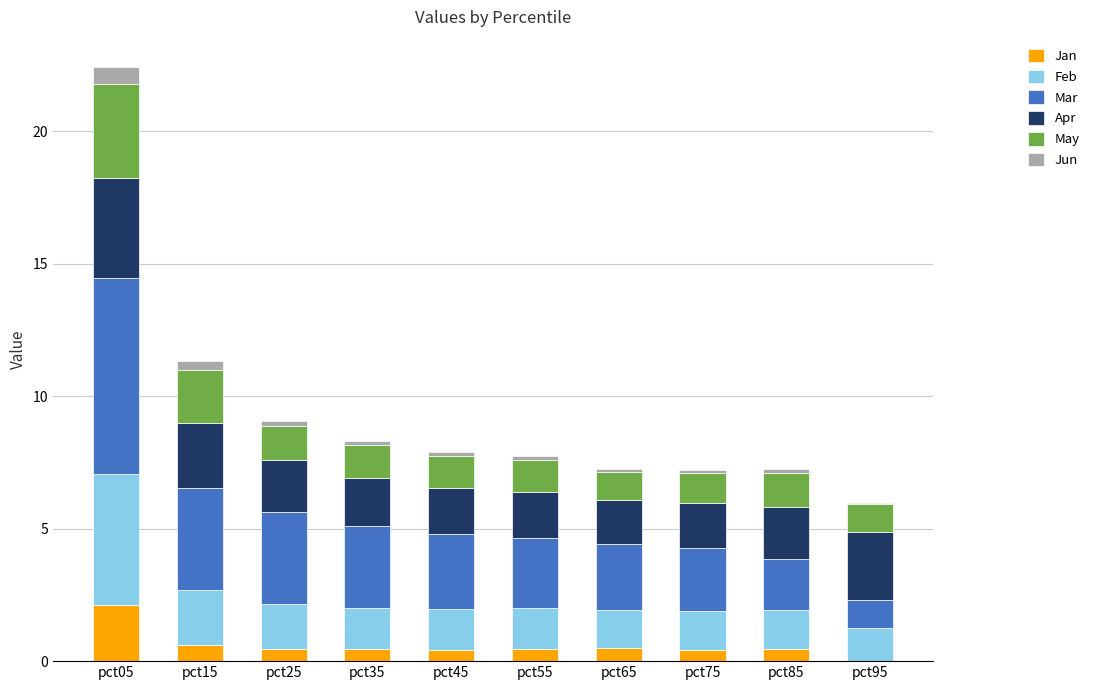

At which category is the sum across all series the highest?

pct05